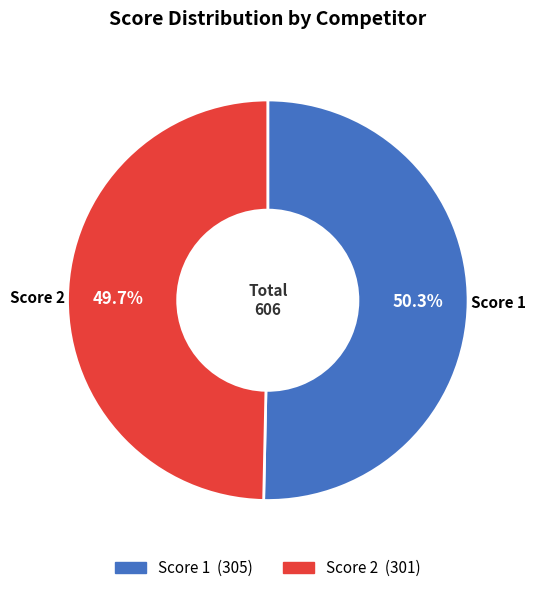

Is there a majority slice in this chart?

Yes